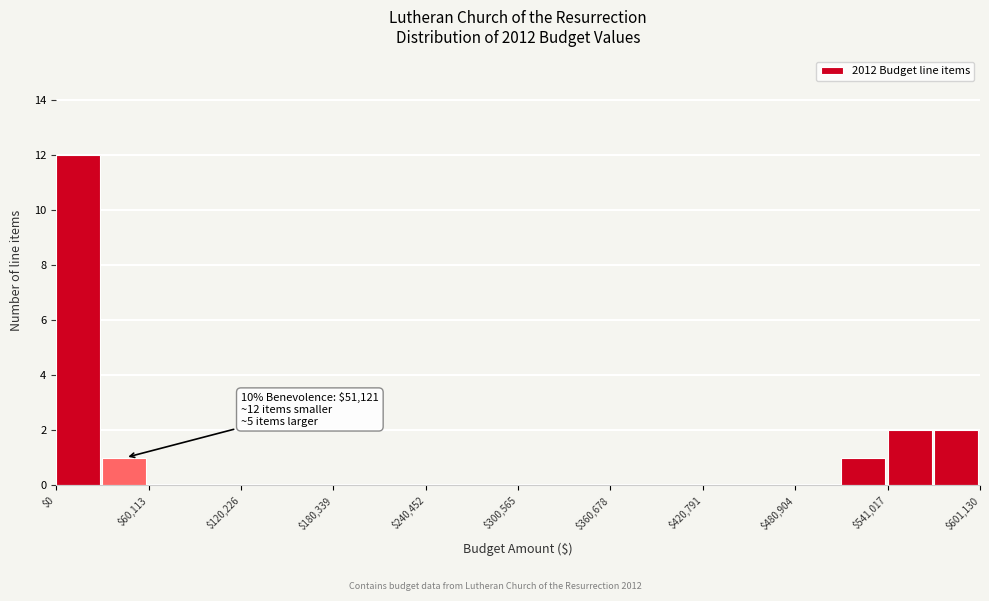

Read against the x-axis, roughly where is the centre of the tallest bar?

10000